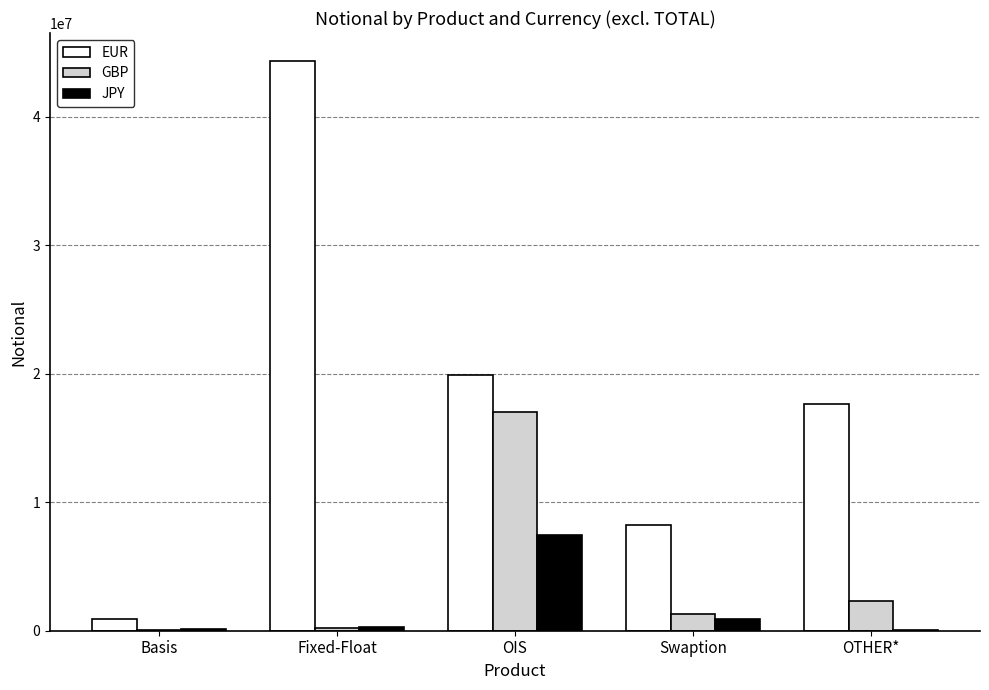

What is the greatest value displayed?

44318066